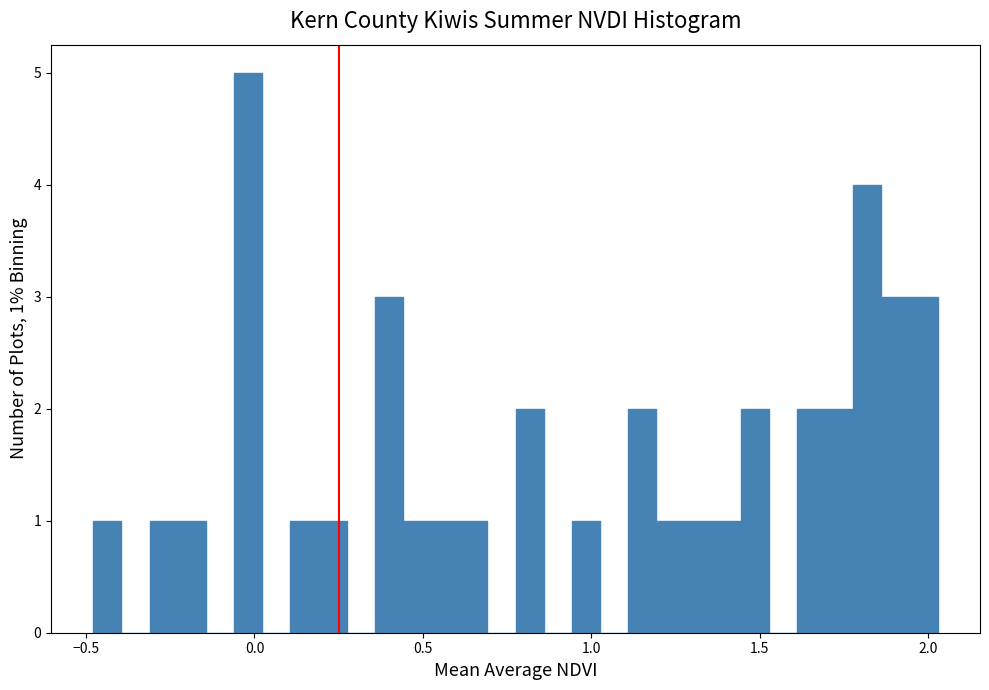

Around what value on the x-axis is the tallest bar? Give the approximate position of its centre, as read against the axis.

0.00